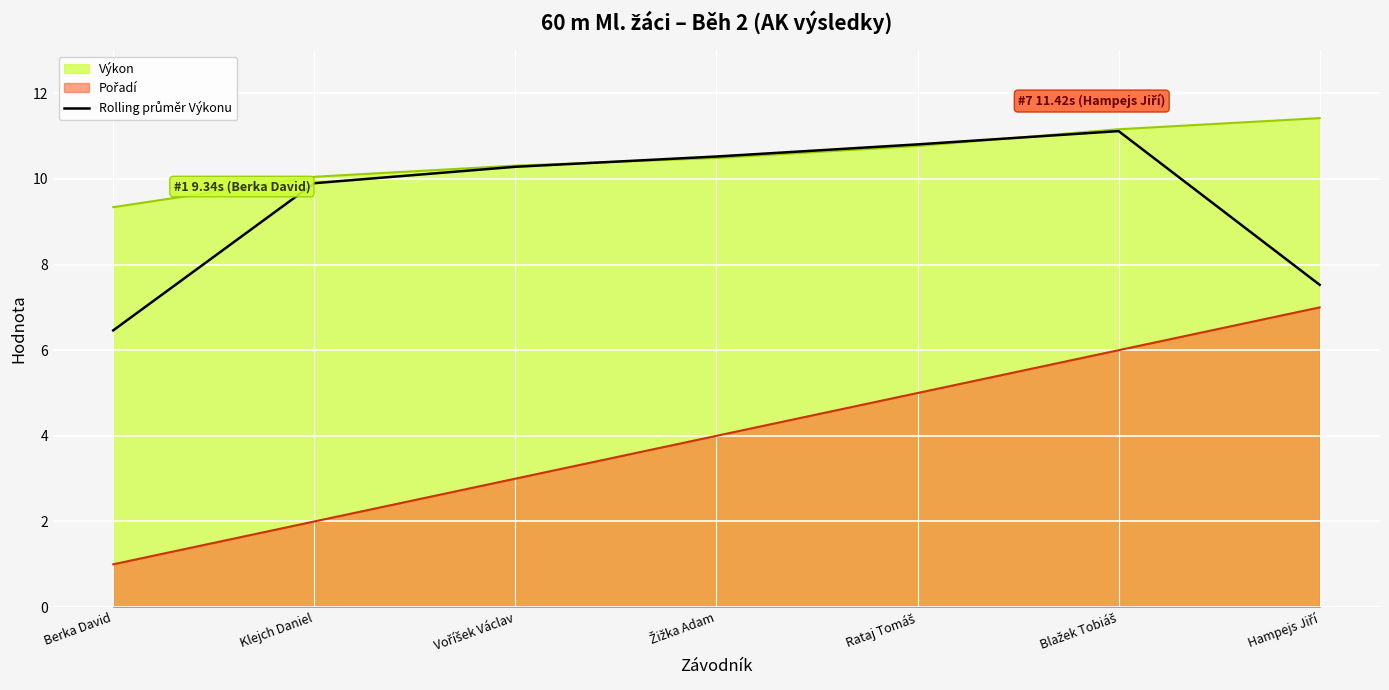

Does the chart display data point markers on the line(s)?

No